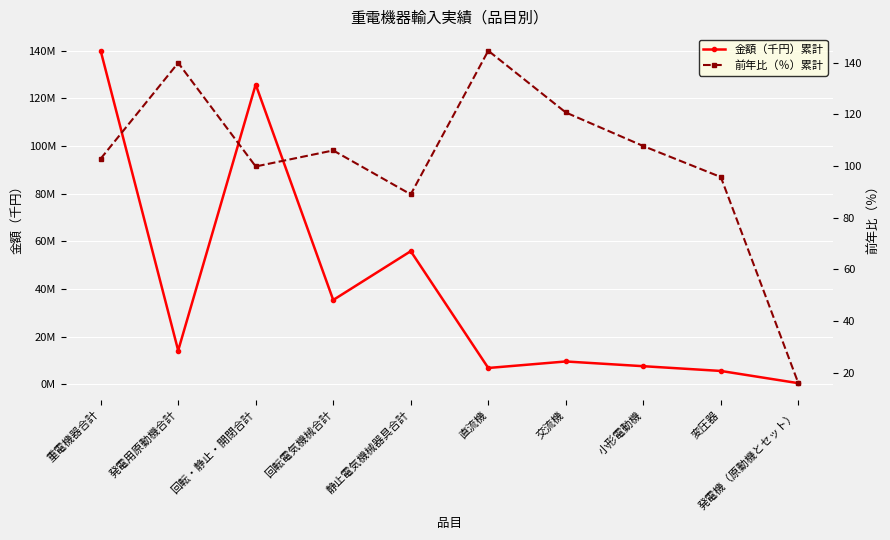

At which category is the sum across all series the highest?

重電機器合計